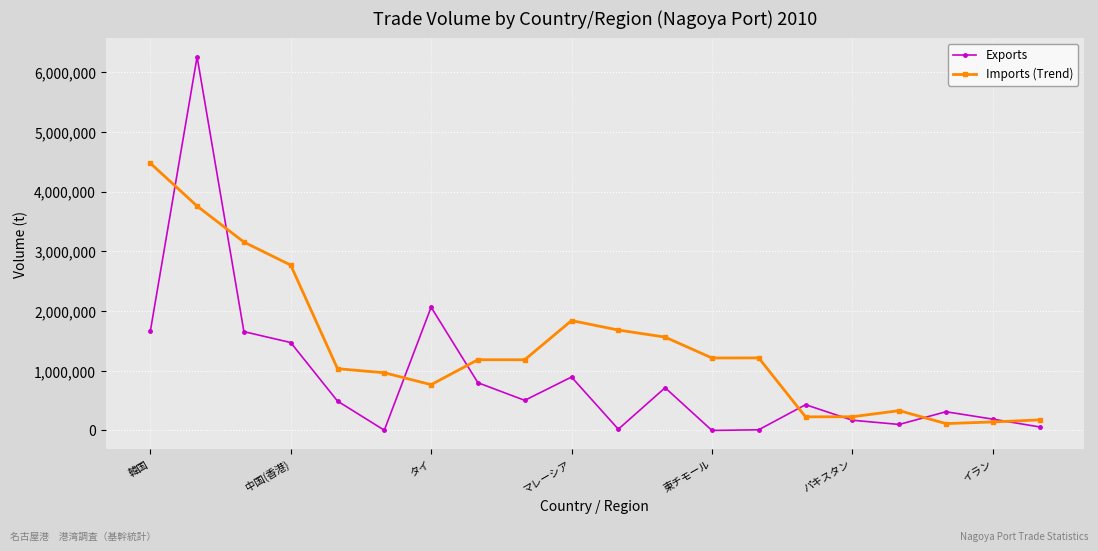

Rank the series by their maximum value, from lowest to highest.

Imports (Trend), Exports